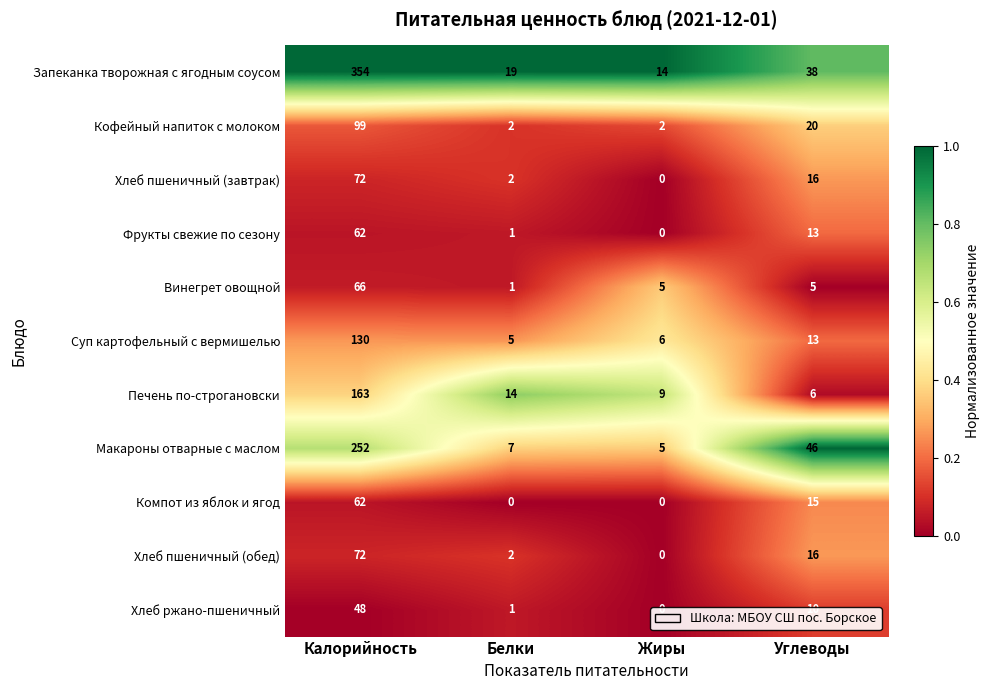

The Кофейный напиток с молоком series shows 2 at Жиры. True or false?

True